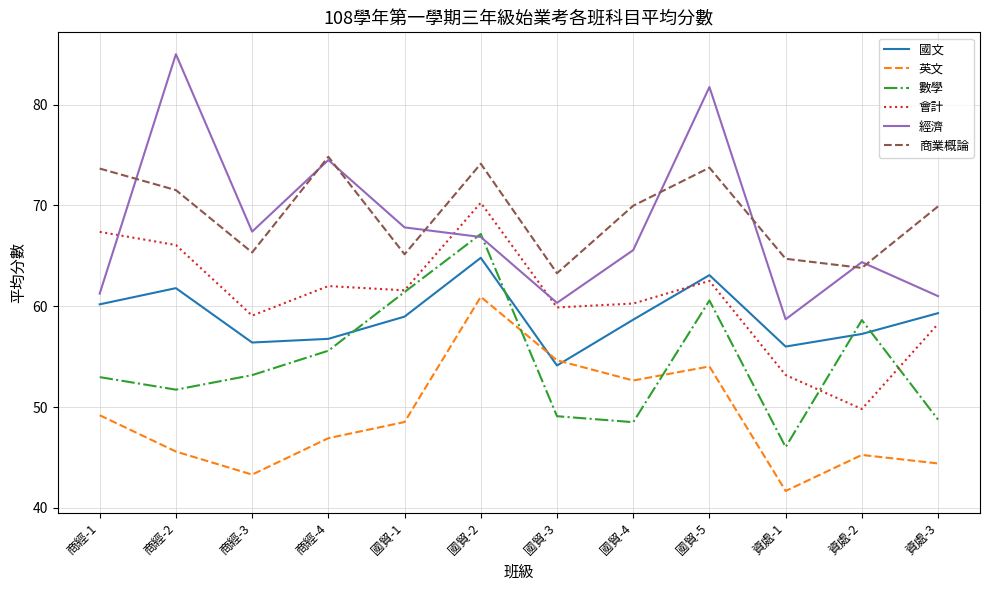

What position from the left is 國貿-5?

9